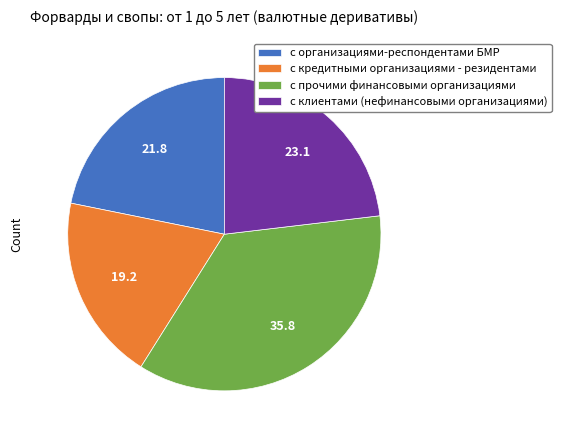

How many slices are in this pie chart?

4